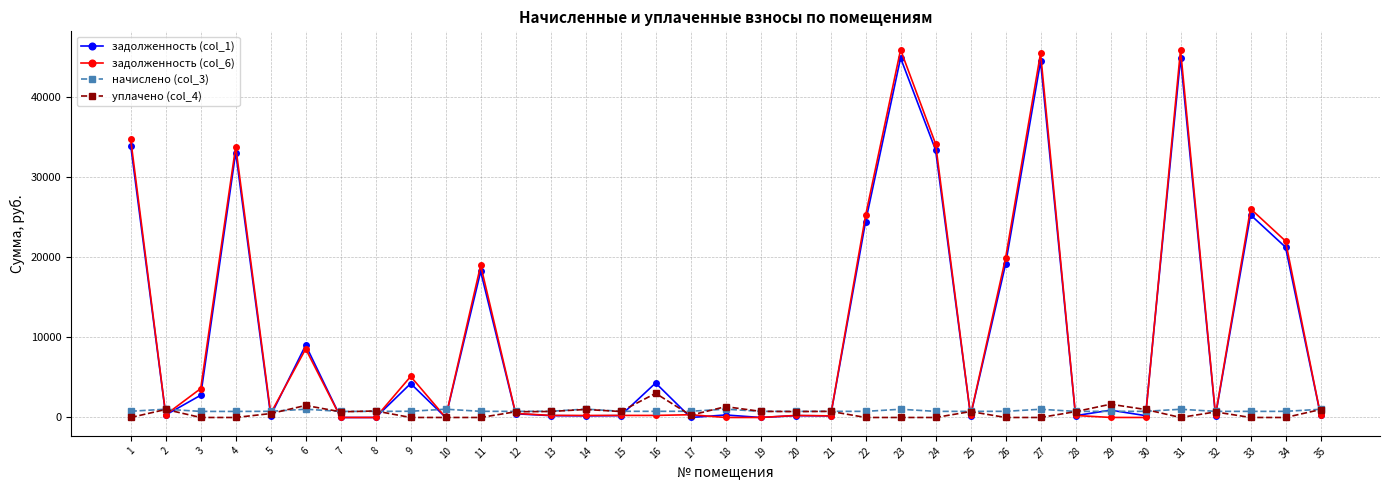

True or false: задолженность (col_6) has more than 2 points higher than both neighbors.

True